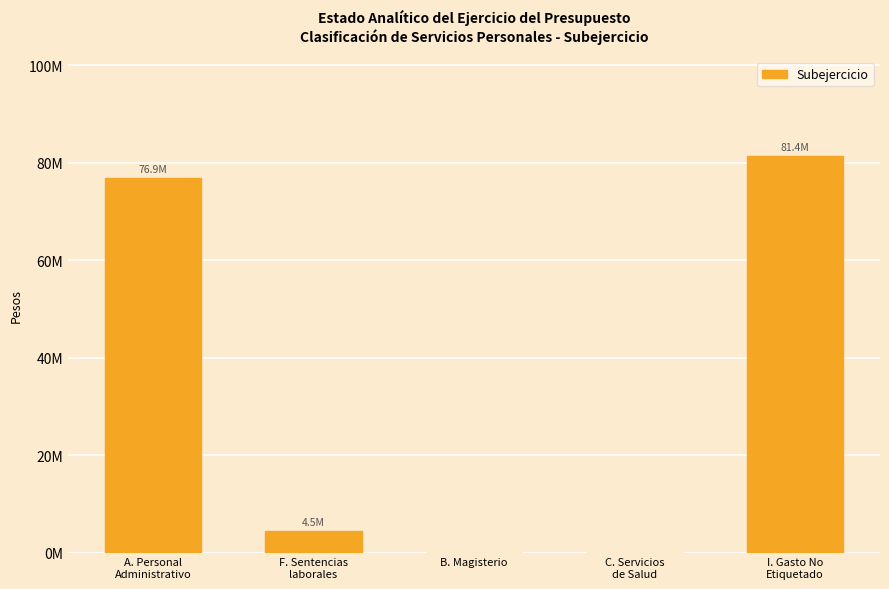

Does the chart contain any negative values?

No